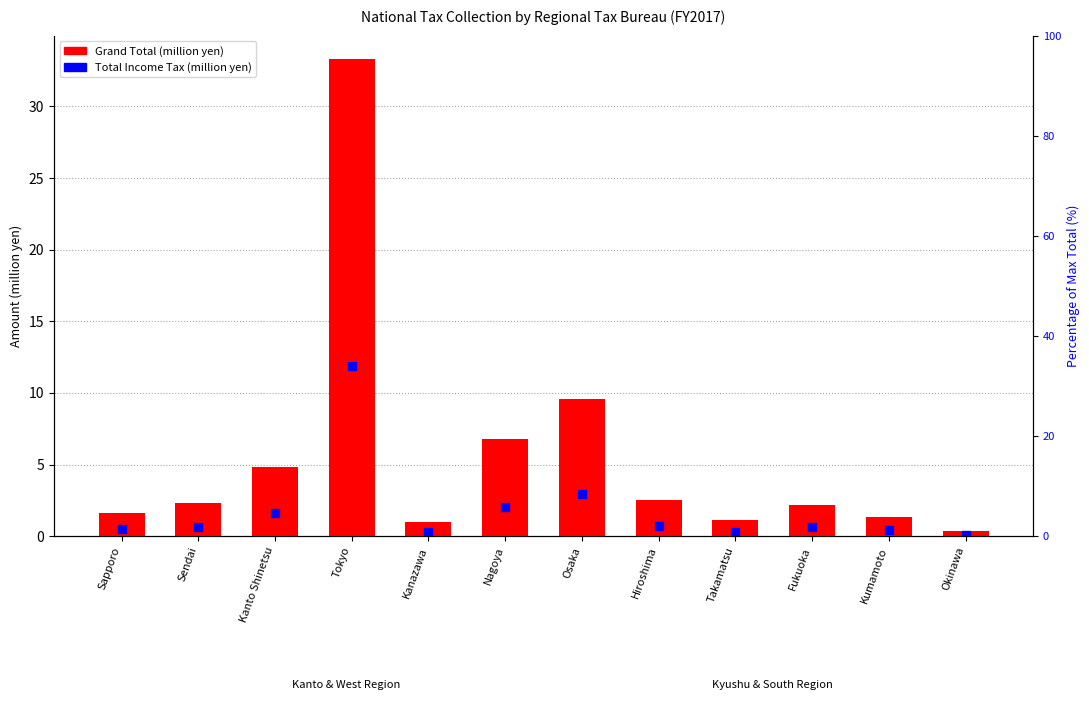

Which series contains the highest Y value?

Grand Total (100M yen)